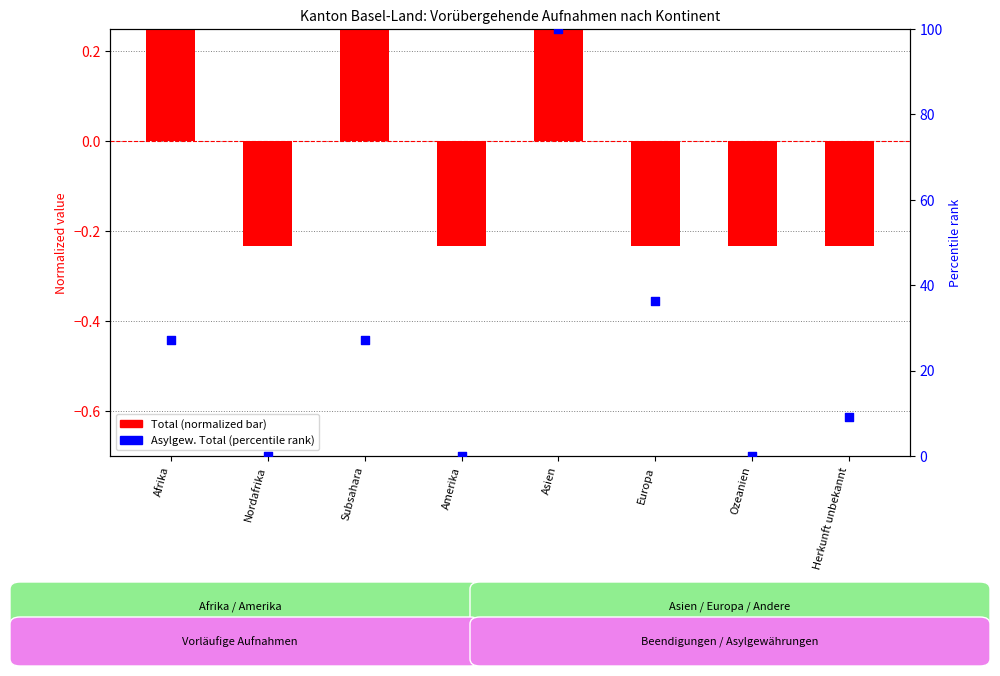

Which series has the largest Y range (max minus min)?

Asylgew. Total (percentile)